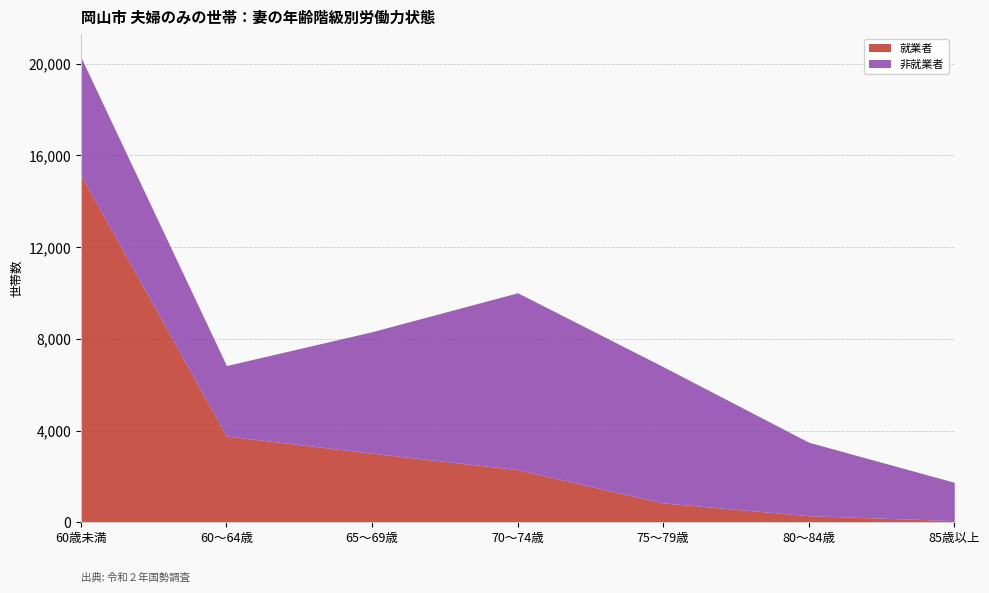

What are all the series names shown in the legend?

就業者, 非就業者